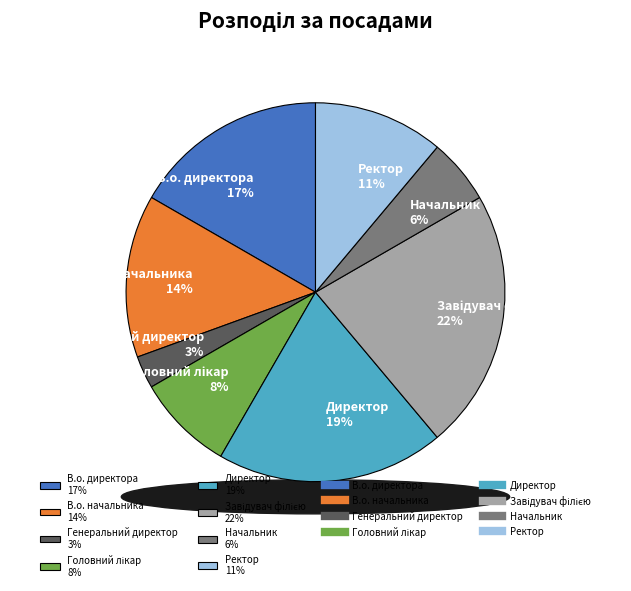

To the nearest percent, what is the difference between the В.о. начальника and Головний лікар slice percentages?

6%